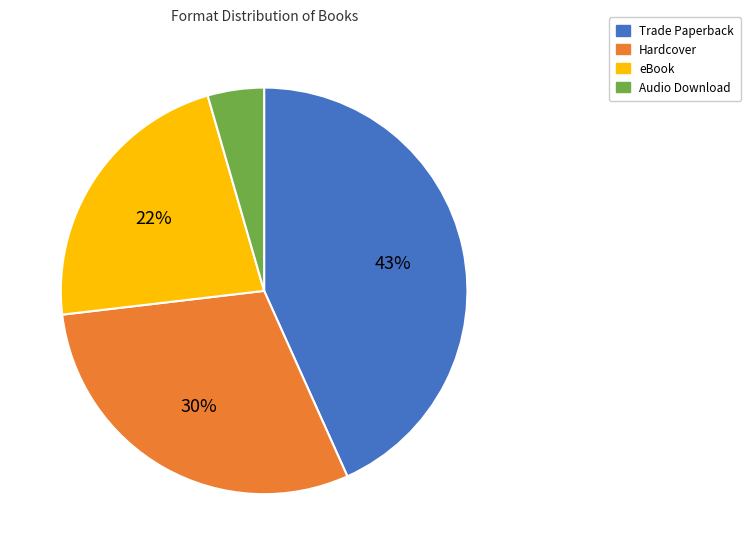

Is the sum of Hardcover and Audio Download greater than half?

No